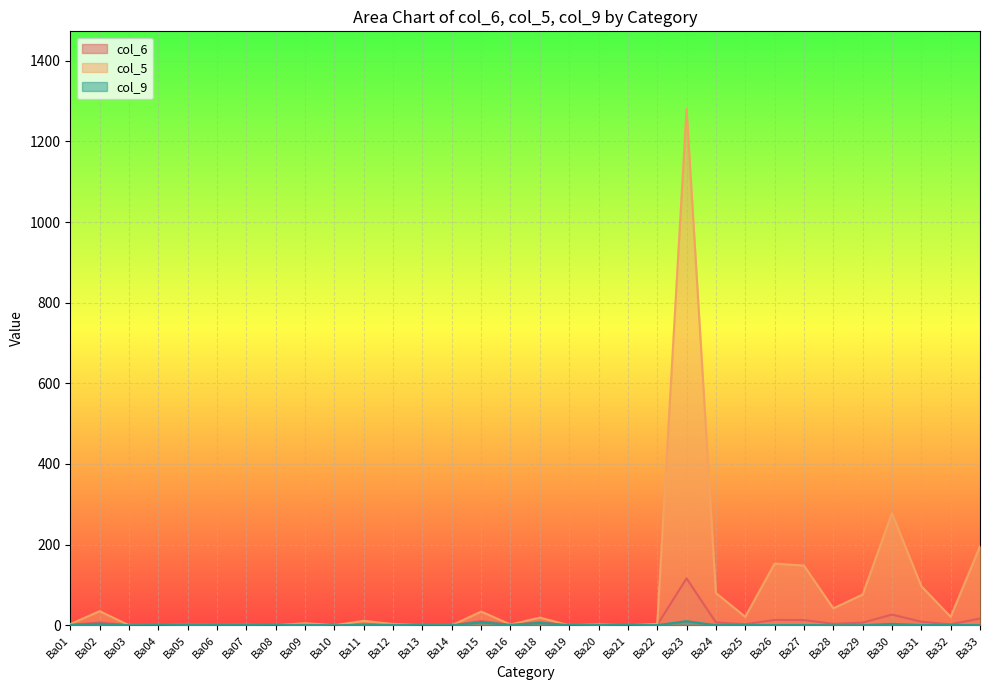

True or false: col_6 and col_9 cross at least once.

False